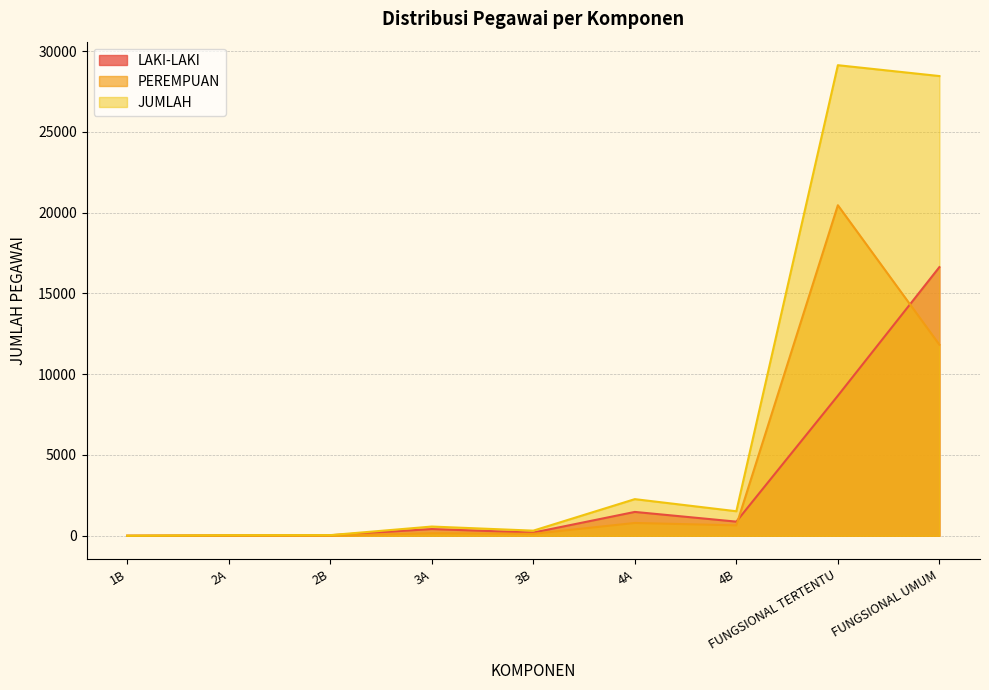

Between 3A and 4B, which series saw the biggest shift?

JUMLAH